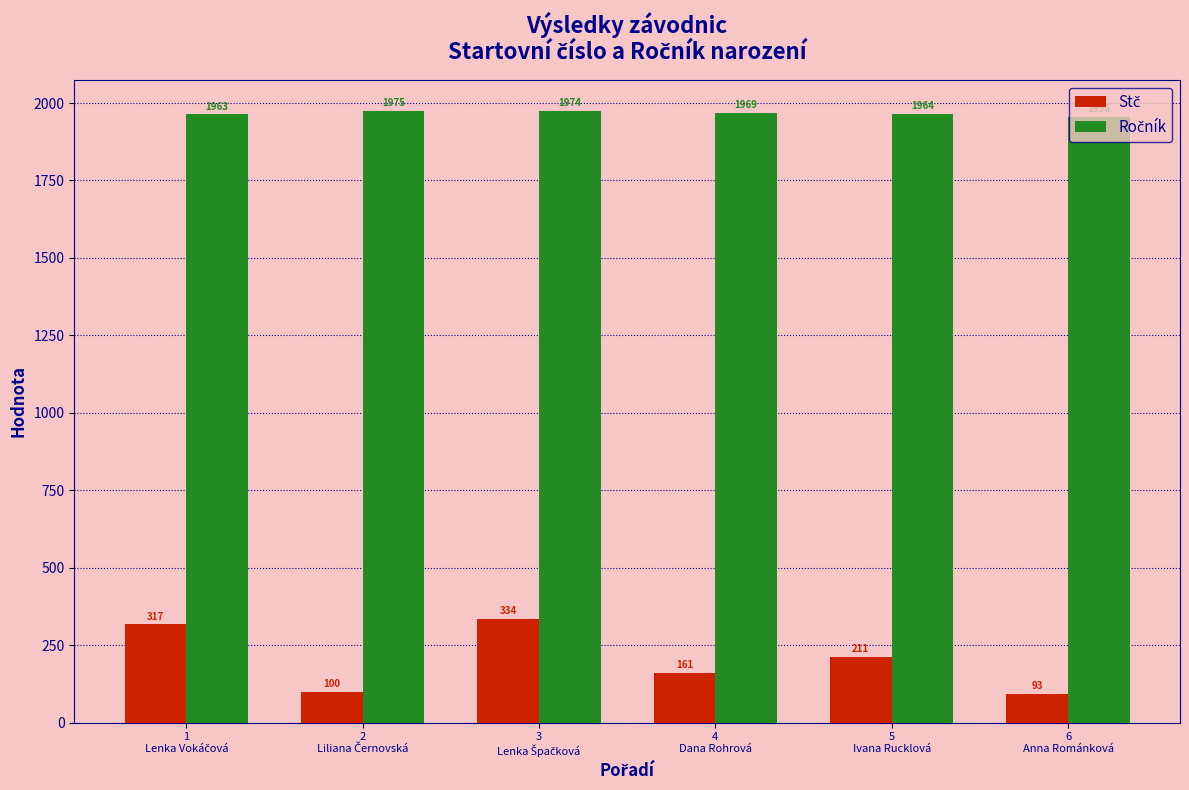

At how many categories does at least one series exceed 411?

6